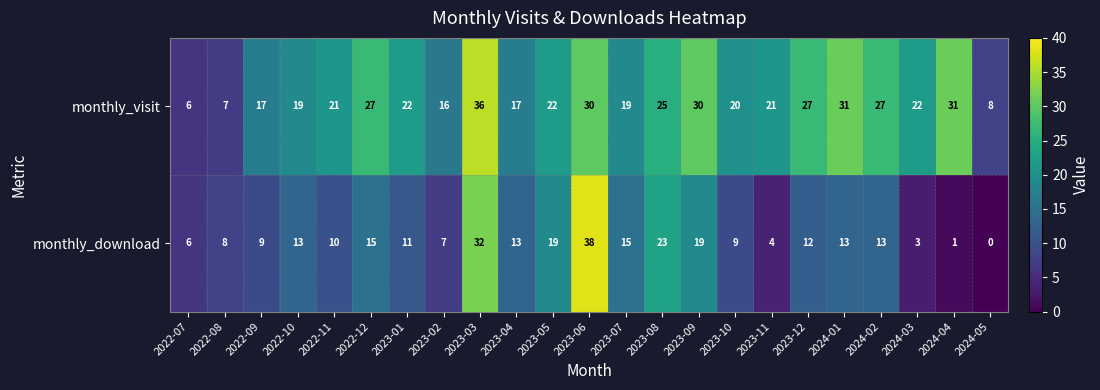

What value does the monthly_visit series have at 2024-03?

22